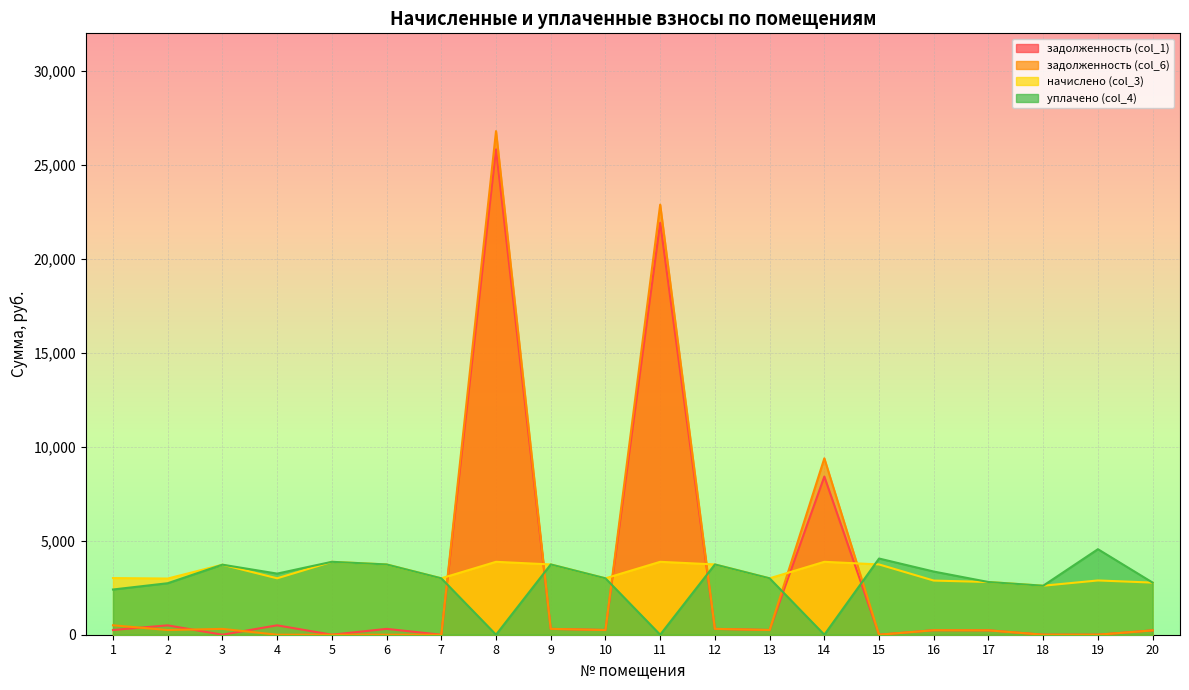

At which category does the chart reach its minimum across all series?

3